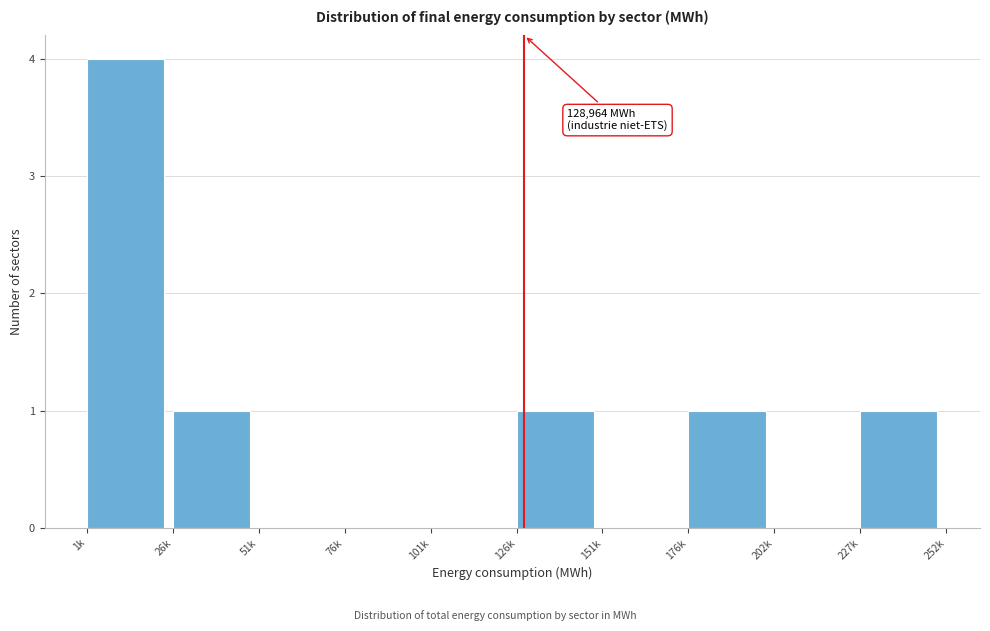

Reading left to right, transcribe all the data shown in this chart.

1k=4	26k=1	51k=0	76k=0	101k=0	126k=1	151k=0	176k=1	202k=0	227k=1